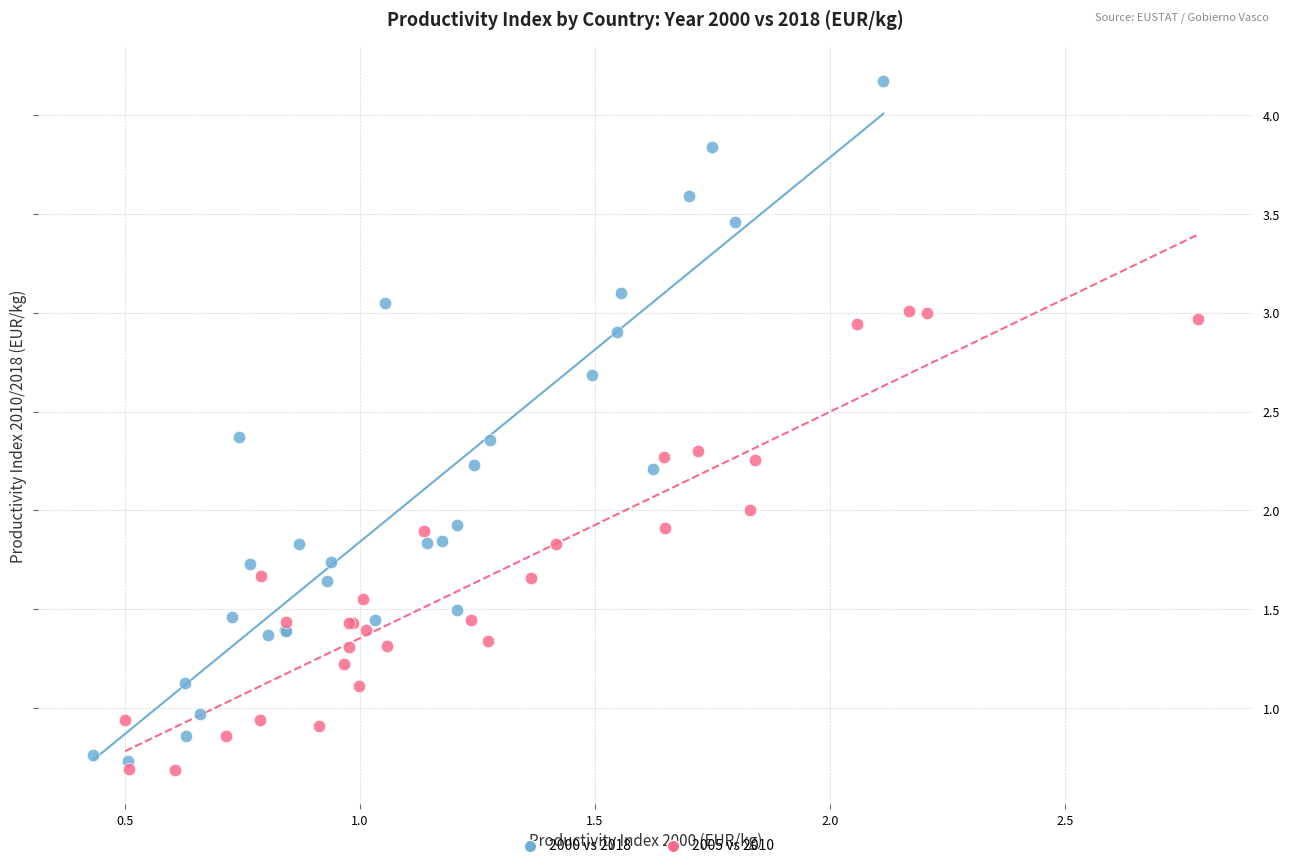

What are all the series names shown in the legend?

2000 vs 2018, 2005 vs 2010